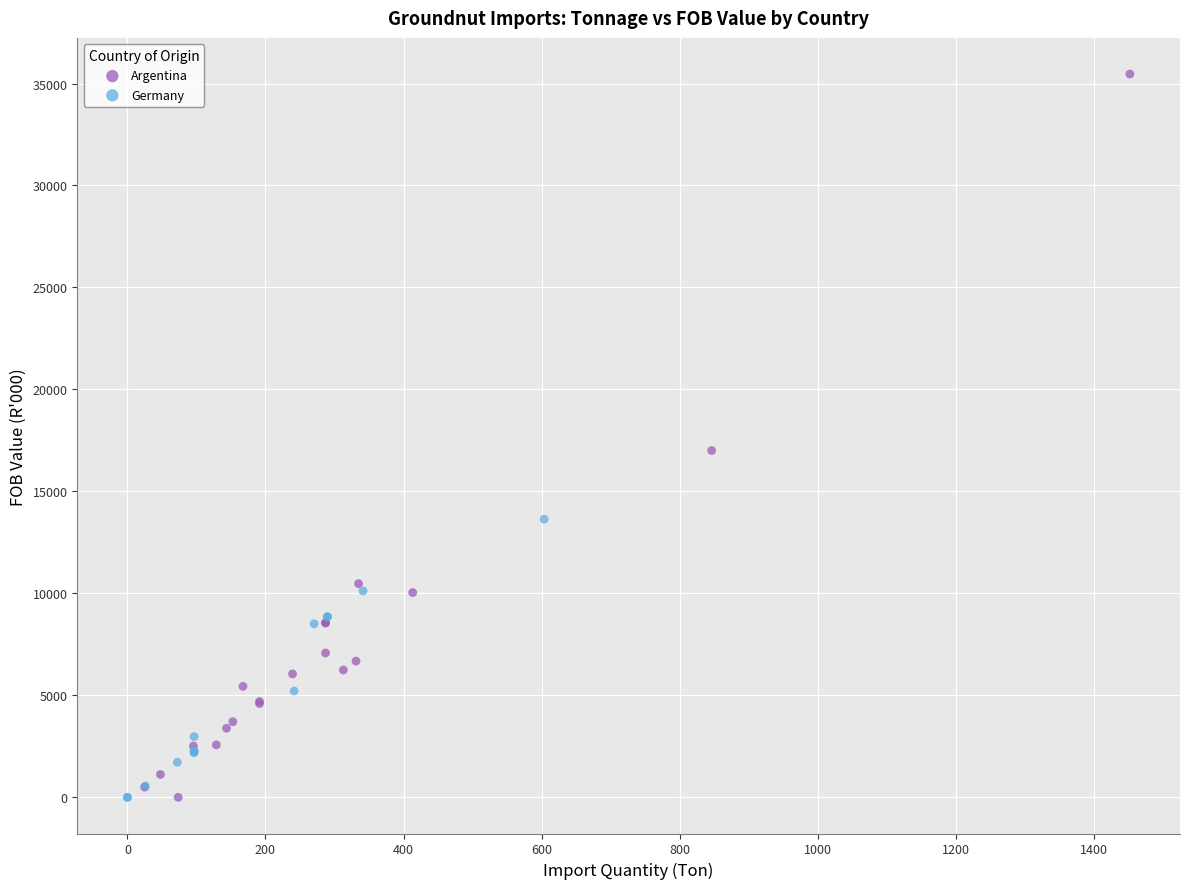

Which series has the largest Y range (max minus min)?

Argentina